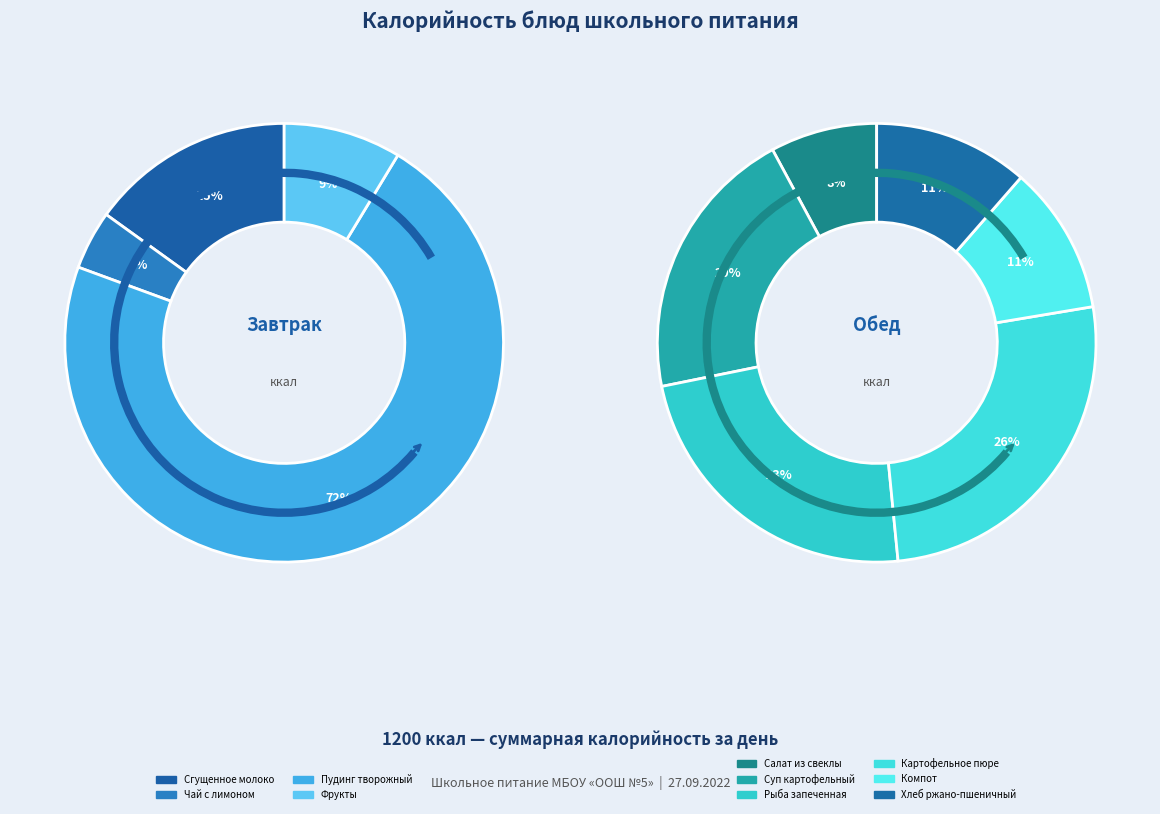

Does Фрукты account for over 50% of the chart?

No